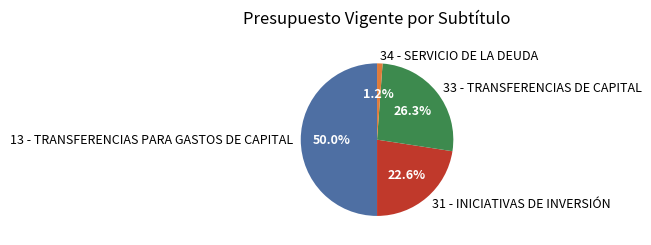

Which slice is the largest?

13 - TRANSFERENCIAS PARA GASTOS DE CAPITAL